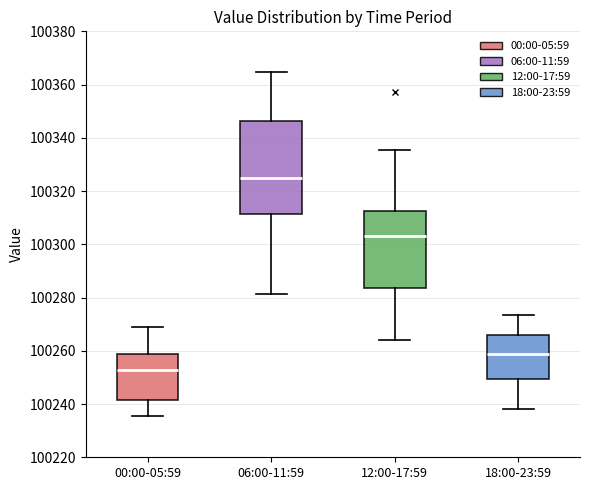

Reading left to right, read every box against the y-axis: the position of its median line, the range the box covers, and the ends of its whiskers. The values are not printed on the chart, so give them approximately, as read against the axis.

00:00-05:59: median 100252, box 100242 to 100258, whiskers 100236 to 100268
06:00-11:59: median 100326, box 100312 to 100346, whiskers 100282 to 100364
12:00-17:59: median 100304, box 100284 to 100312, whiskers 100264 to 100336
18:00-23:59: median 100258, box 100250 to 100266, whiskers 100238 to 100274